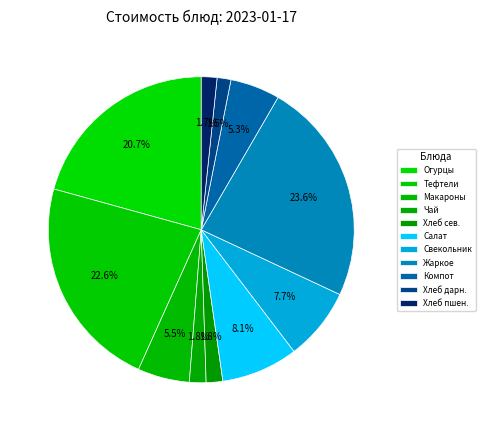

How many segments does this pie chart have?

11